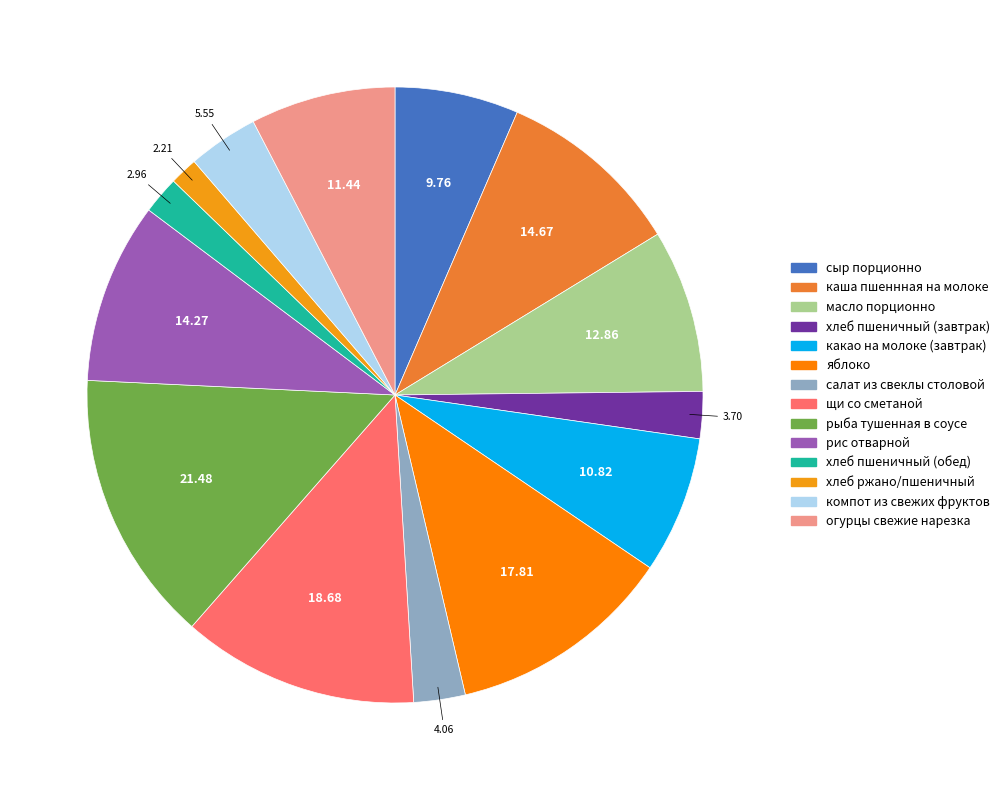

True or false: каша пшеннная на молоке accounts for 10% of the total.

True